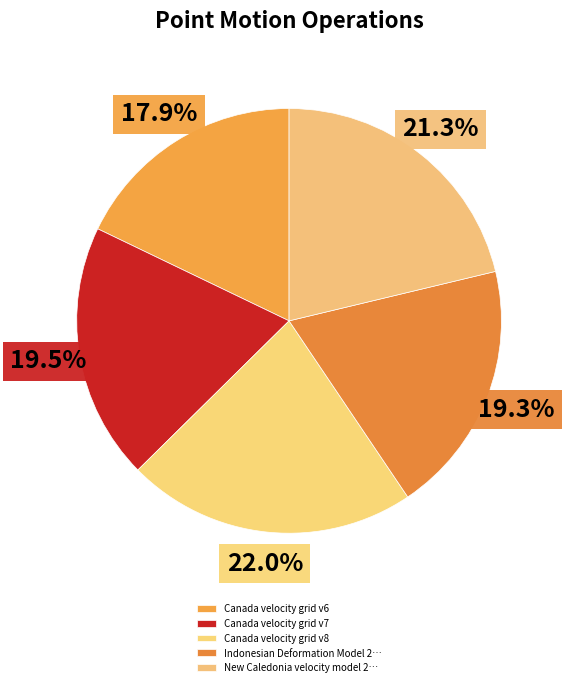

How many segments does this pie chart have?

5